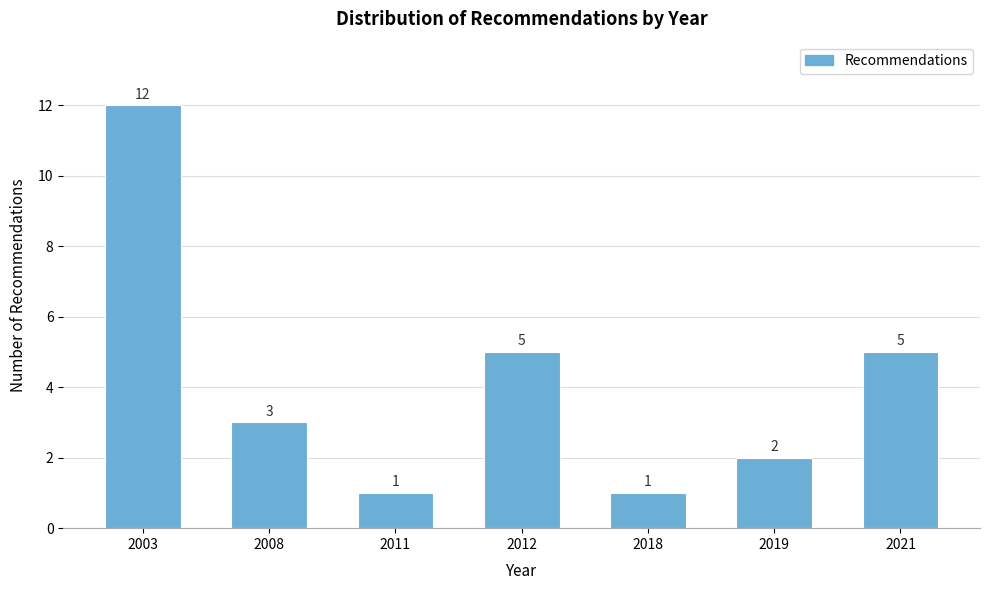

Reading right to left, what are all the values shown in this chart?

2021=5	2019=2	2018=1	2012=5	2011=1	2008=3	2003=12